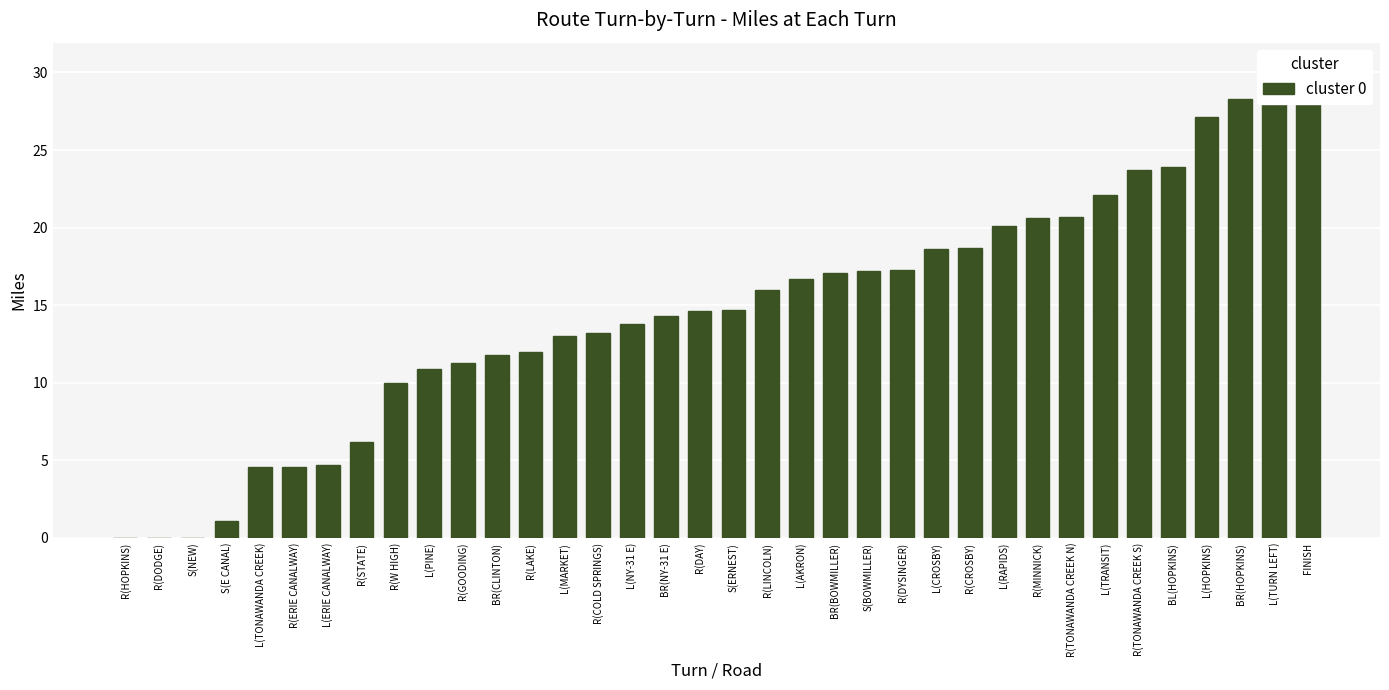

Reading left to right, transcribe all the data shown in this chart.

R(HOPKINS)=0.0	R(DODGE)=0.0	S(NEW)=0.0	S(E CANAL)=1.1	L(TONAWANDA CREEK)=4.6	R(ERIE CANALWAY)=4.6	L(ERIE CANALWAY)=4.7	R(STATE)=6.2	R(W HIGH)=10.0	L(PINE)=10.9	R(GOODING)=11.3	BR(CLINTON)=11.8	R(LAKE)=12.0	L(MARKET)=13.0	R(COLD SPRINGS)=13.2	L(NY-31 E)=13.8	BR(NY-31 E)=14.3	R(DAY)=14.6	S(ERNEST)=14.7	R(LINCOLN)=16.0	L(AKRON)=16.7	BR(BOWMILLER)=17.1	S(BOWMILLER)=17.2	R(DYSINGER)=17.3	L(CROSBY)=18.6	R(CROSBY)=18.7	L(RAPIDS)=20.1	R(MINNICK)=20.6	R(TONAWANDA CREEK N)=20.7	L(TRANSIT)=22.1	R(TONAWANDA CREEK S)=23.7	BL(HOPKINS)=23.9	L(HOPKINS)=27.1	BR(HOPKINS)=28.3	L(TURN LEFT)=29.6	FINISH=30.4